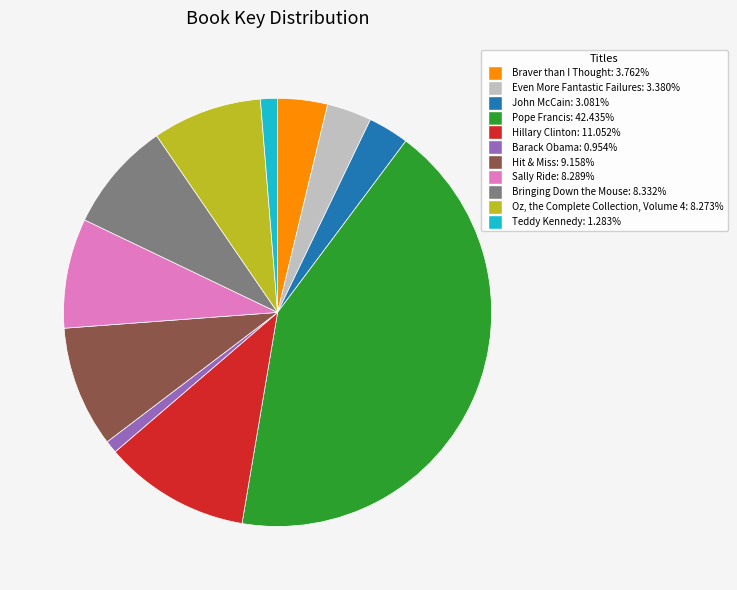

Is Bringing Down the Mouse the majority of the pie?

No